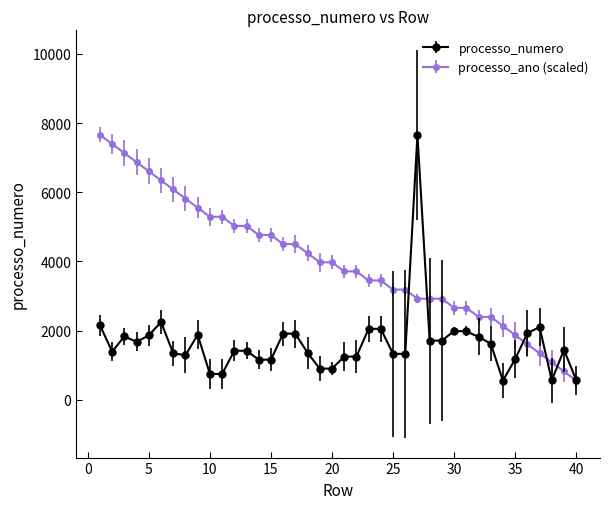

Which series has the largest total across all categories?

processo_ano (scaled)